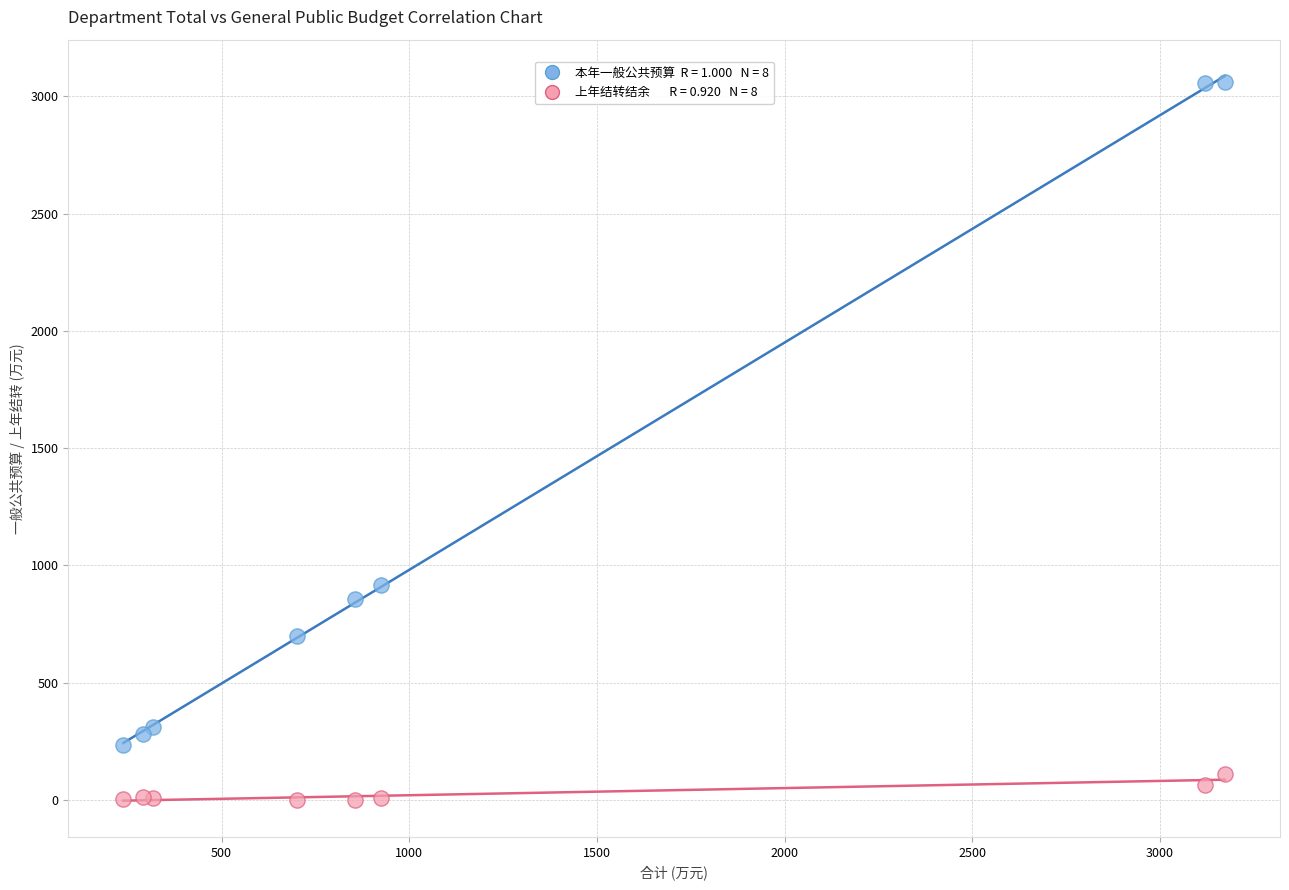

Across all series, what Y value is closest to 1530?

916.2